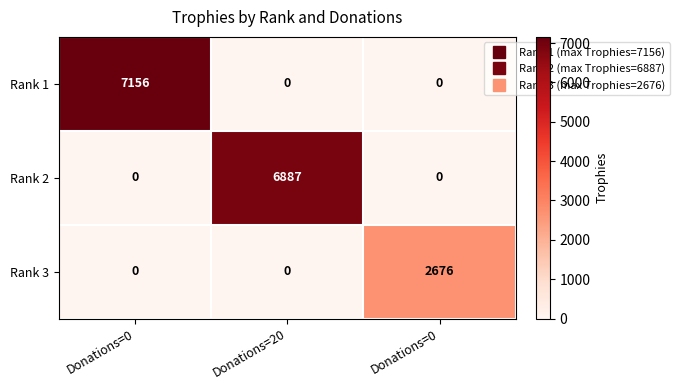

How many categories are shown in the chart?

3